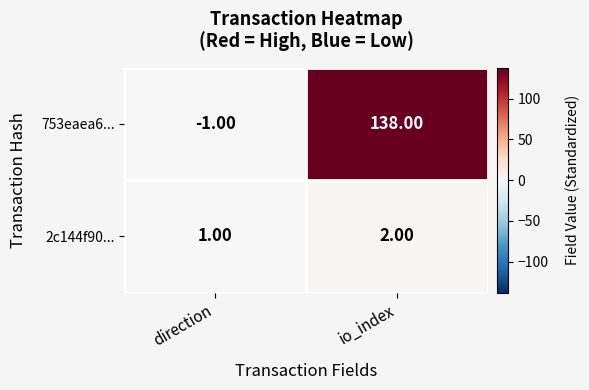

Rank the series at direction from lowest to highest value.

753eaea6..., 2c144f90...